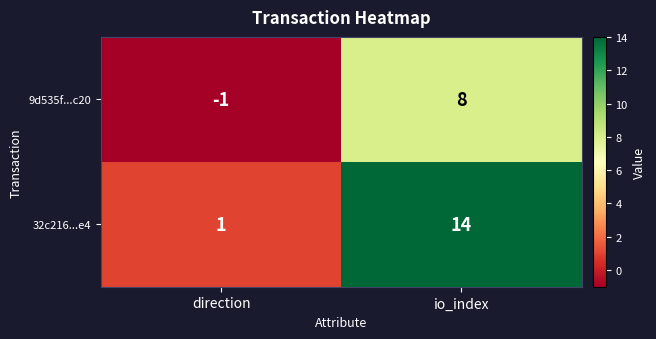

Which series has the widest spread of values?

32c216...e4